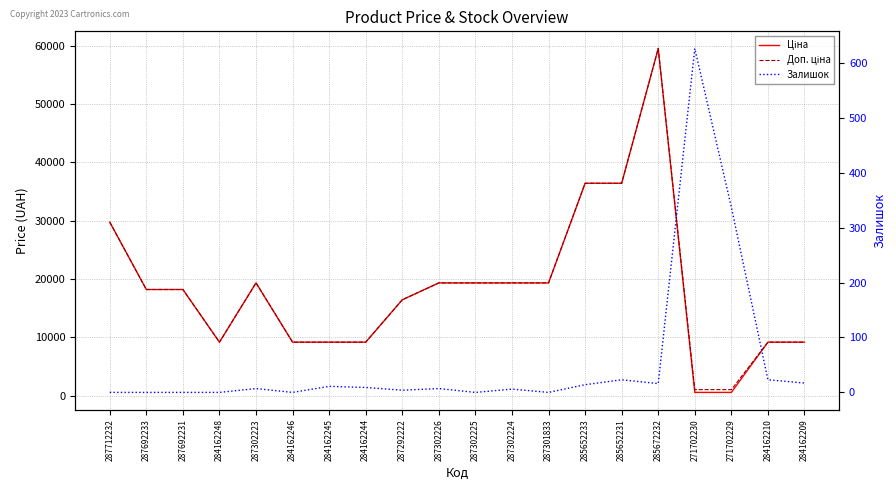

At which label does Залишок first exceed 7?

284162245